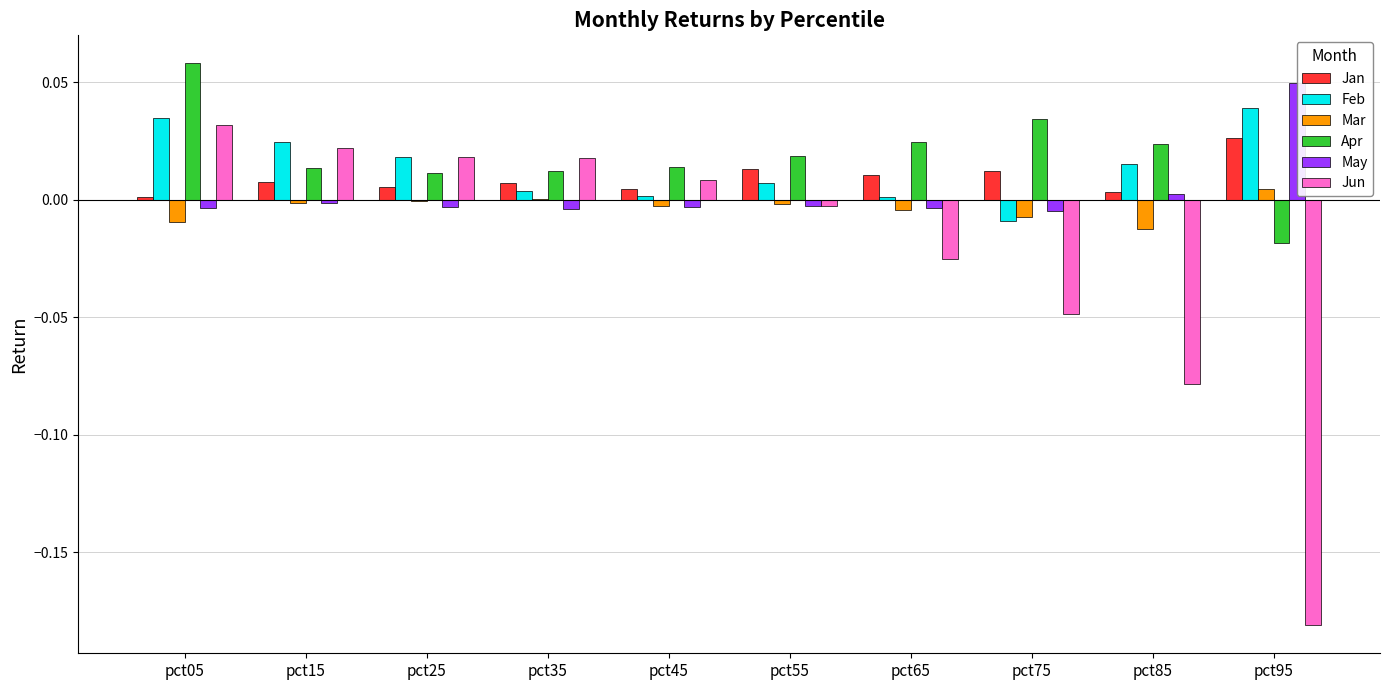

At which label is Apr closest to 0?

pct25